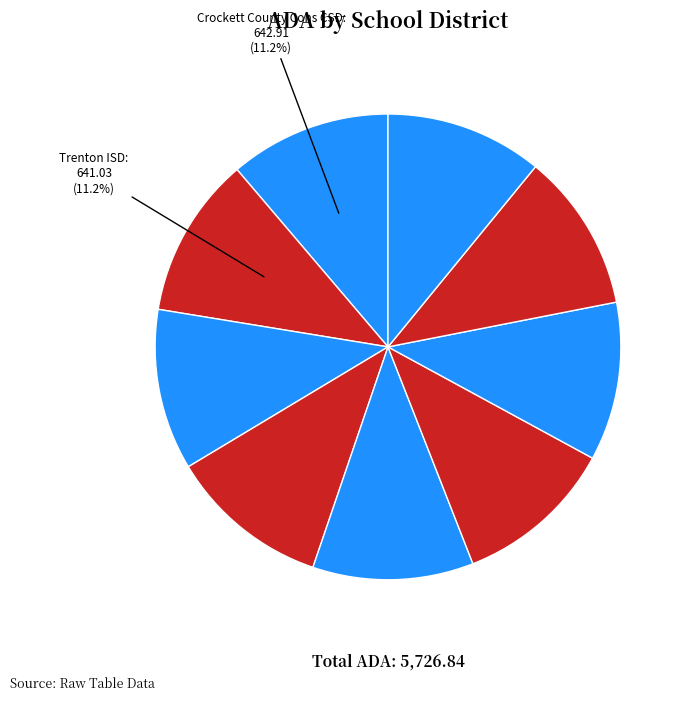

How many slices are in this pie chart?

9